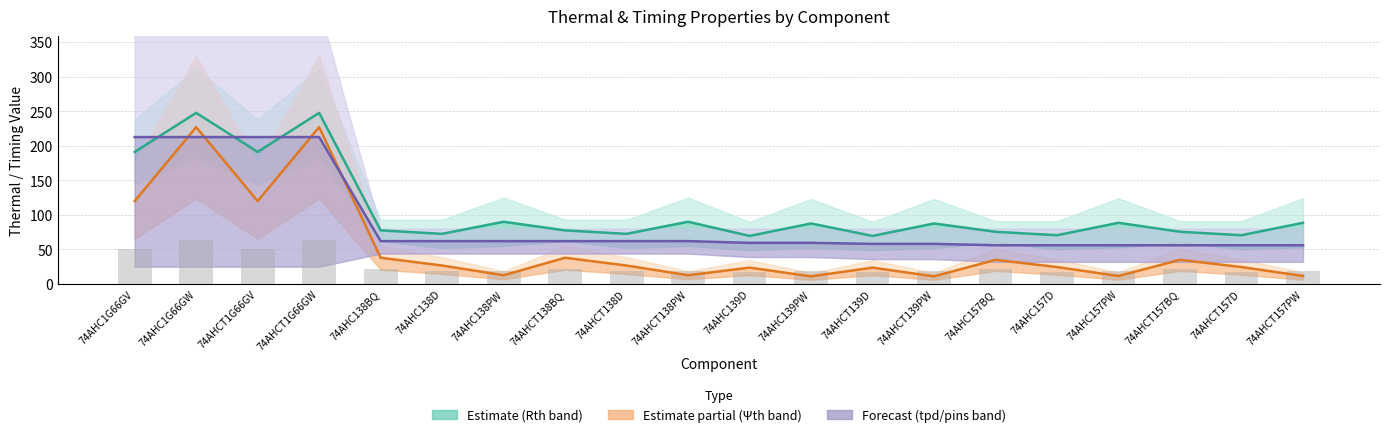

Reading left to right, transcribe all the data shown in this chart.

Rth midline: 191.0	247.5	191.0	247.5	77.5	72.5	90.0	77.5	72.5	90.0	69.5	87.5	69.5	87.5	75.5	70.5	88.5	75.5	70.5	88.5
Ψth midline: 119.9	226.9	119.9	226.9	38.0	26.7	12.6	38.0	26.7	12.6	23.6	11.0	23.6	11.0	34.9	24.5	11.6	34.9	24.5	11.6
tpd / pins midline: 212.5	212.5	212.5	212.5	62.0	62.0	62.0	62.0	62.0	62.0	59.5	59.5	58.0	58.0	56.0	56.0	56.0	56.0	56.0	56.0
Rth(j-c) scaled bar: 50.4	64.0	50.4	64.0	21.7	18.2	19.2	21.7	18.2	19.2	17.1	18.2	17.1	18.2	21.0	17.5	18.5	21.0	17.5	18.5